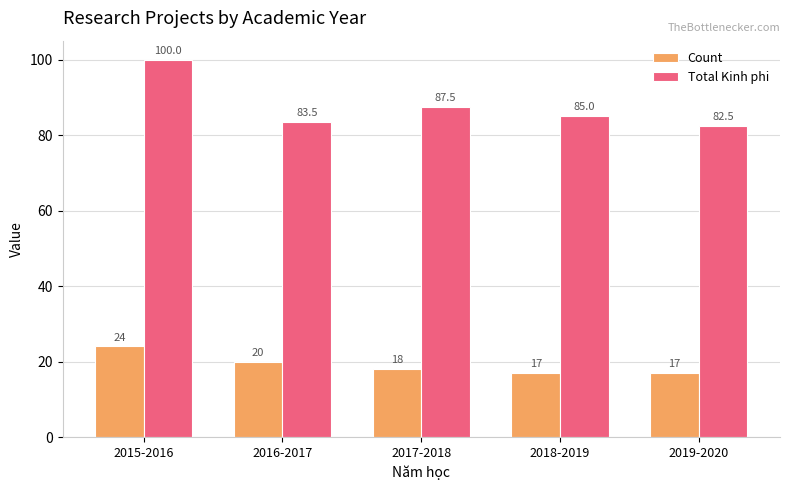

Which label corresponds to the largest value in the chart?

2015-2016